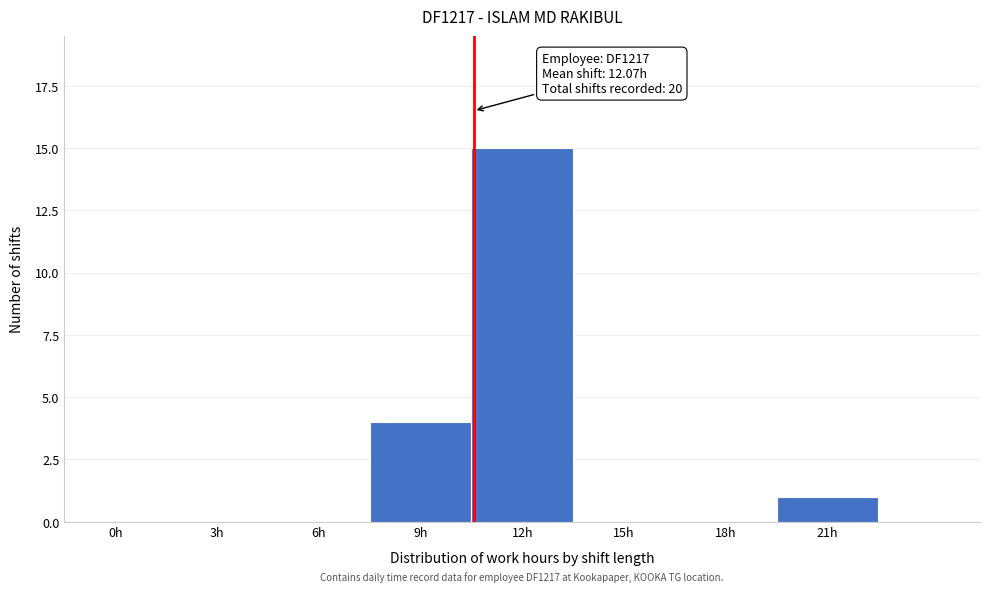

Reading right to left, list all the values displayed in this chart.

21h=1	18h=0	15h=0	12h=15	9h=4	6h=0	3h=0	0h=0